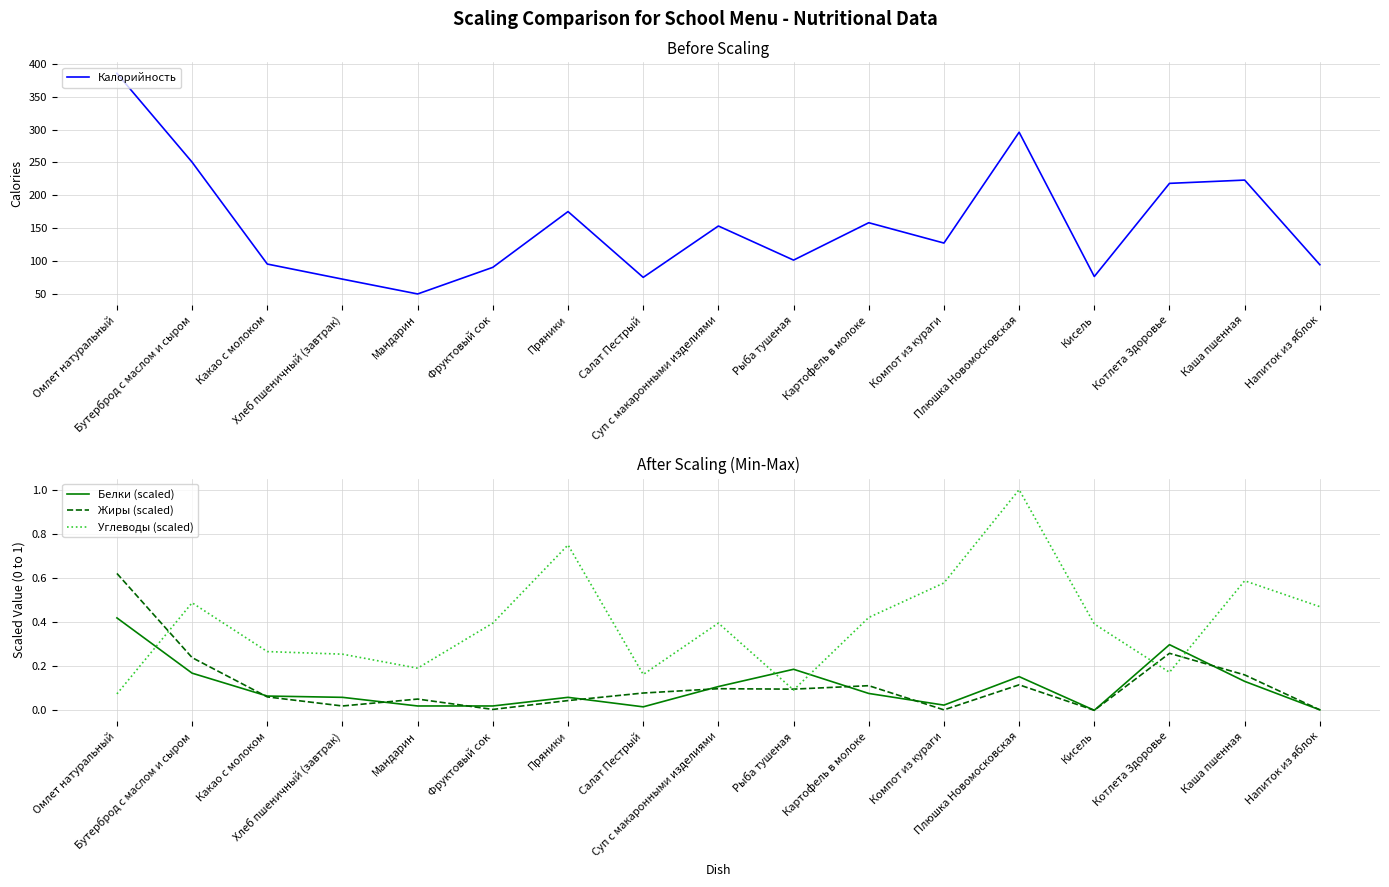

What is the label of the 12th point from the left?

Компот из кураги